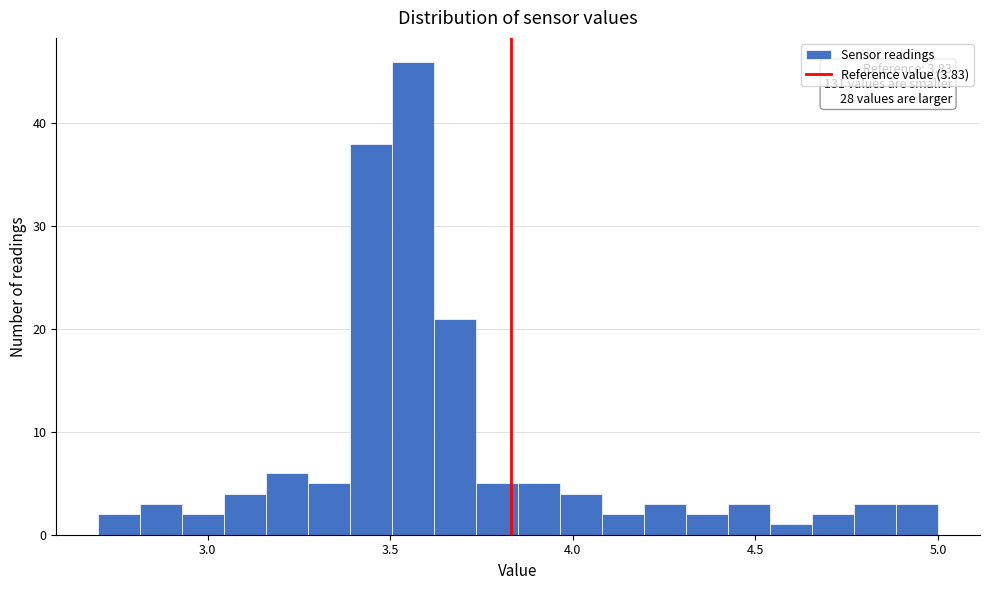

Around what value on the x-axis is the tallest bar? Give the approximate position of its centre, as read against the axis.

3.55